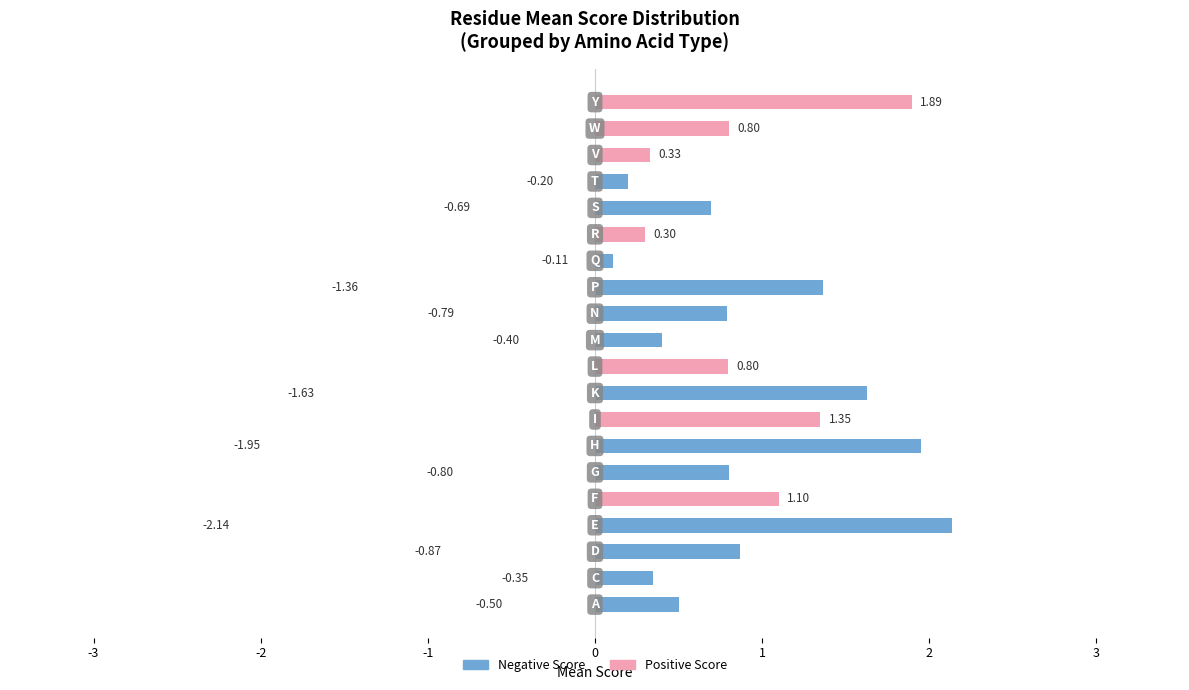

Rank the series by their maximum value, from highest to lowest.

Negative Score, Positive Score